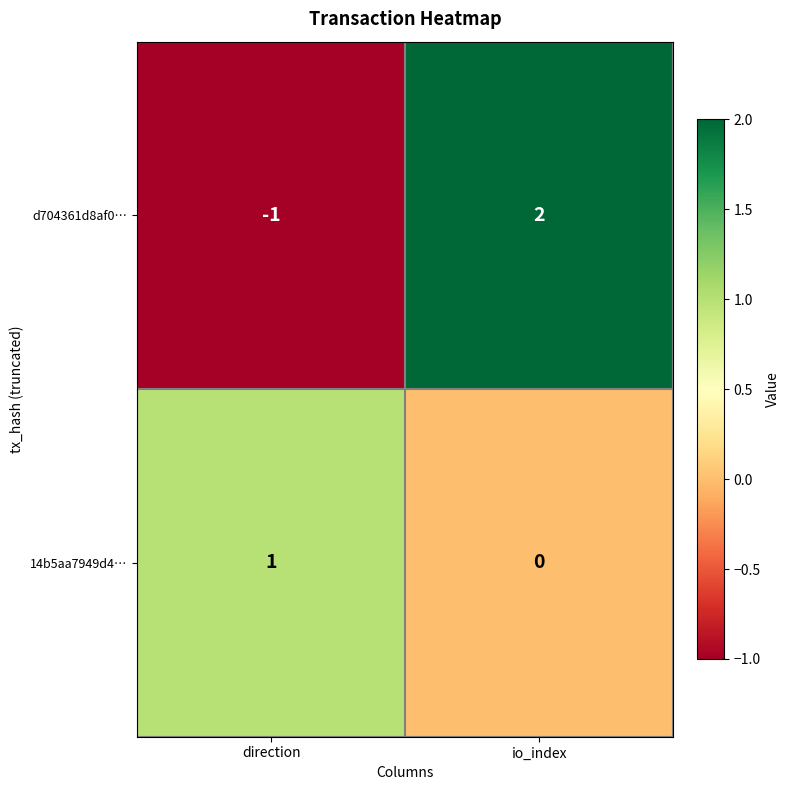

Is the value of d704361d8af0… at direction greater than the value of 14b5aa7949d4… at direction?

No